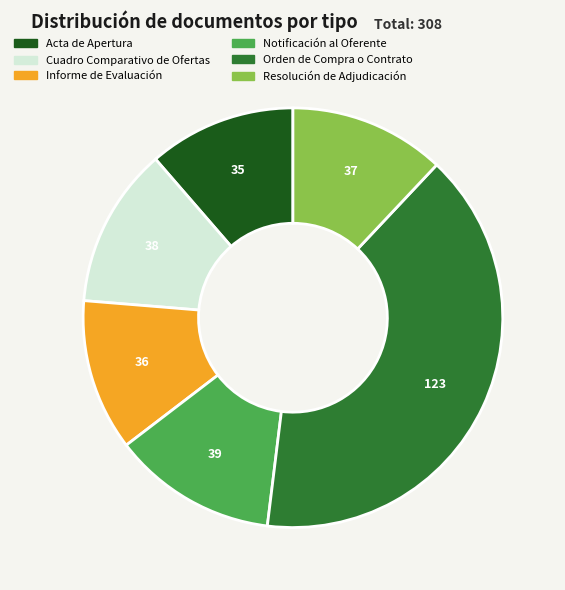

Combined, do Cuadro Comparativo de Ofertas and Informe de Evaluación account for over 50%?

No